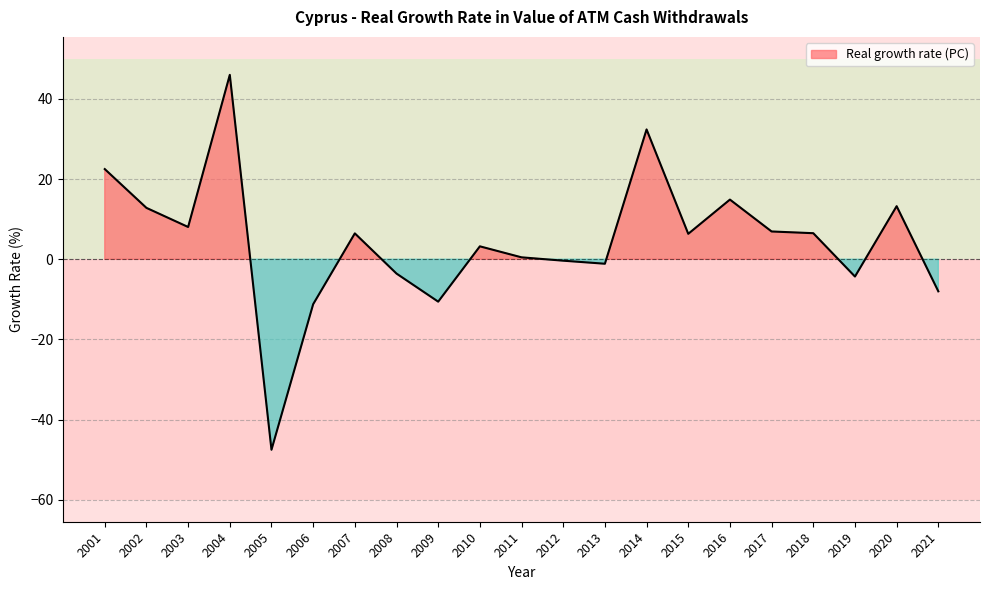

How many values exceed 6?

11